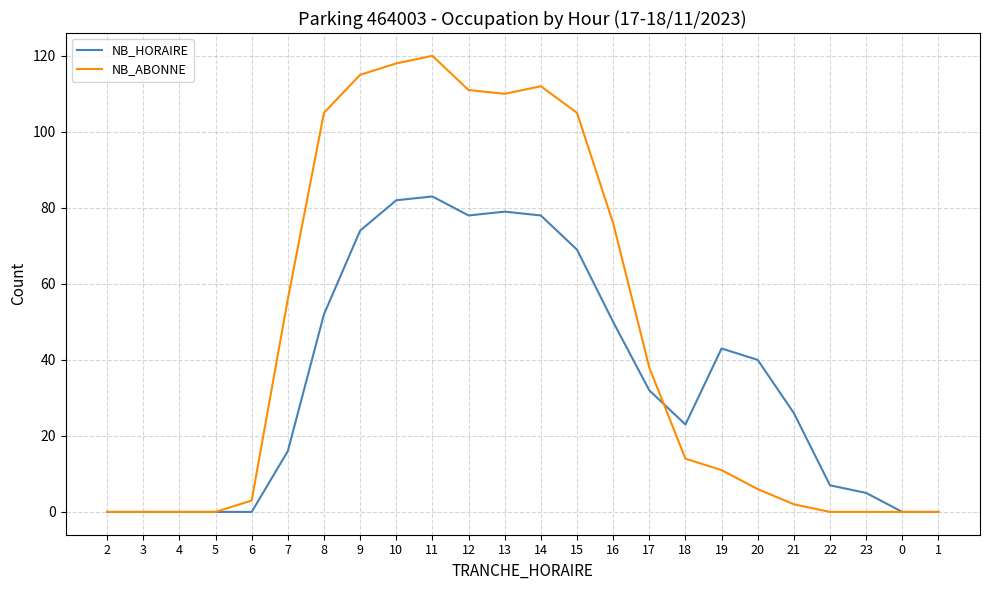

What is the sum of the NB_HORAIRE values at 13 and 19?

122